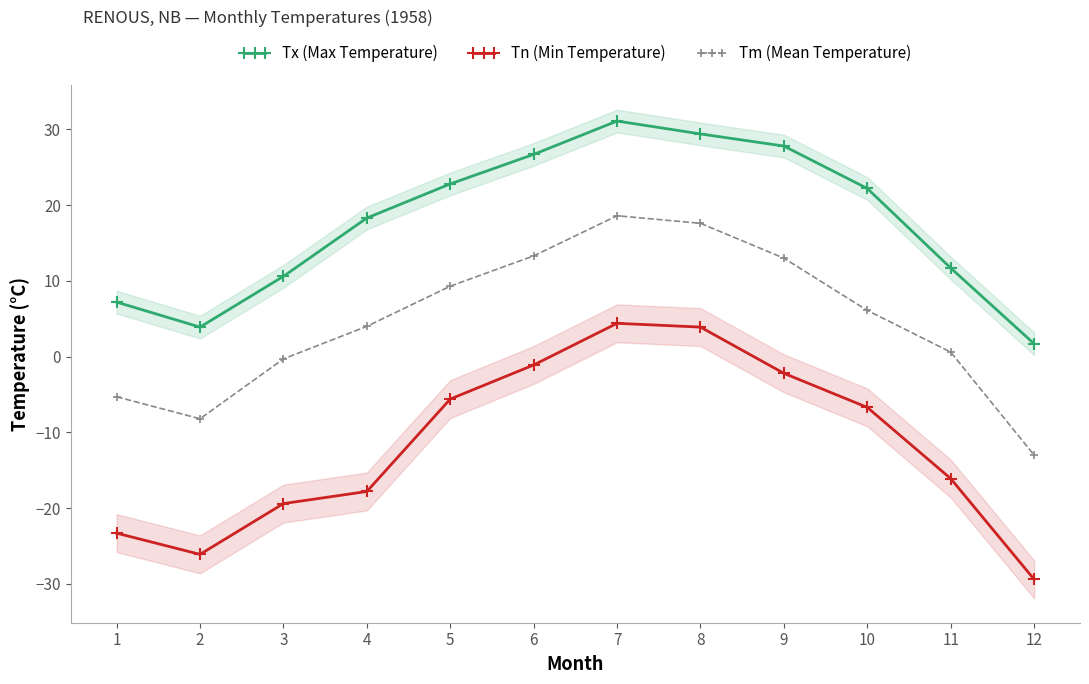

What is the average value of the Tm (Mean Temperature) series?

4.6